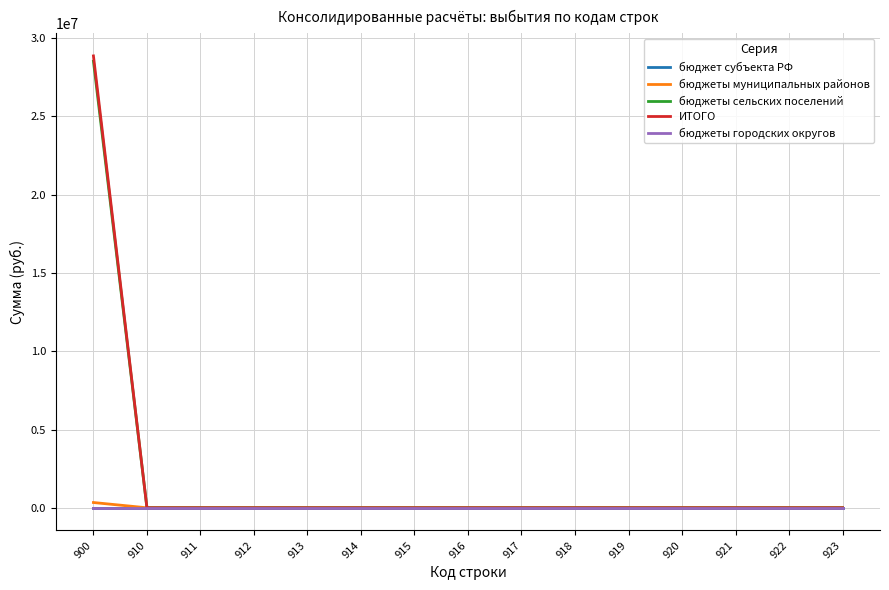

Does the chart display data point markers on the line(s)?

No